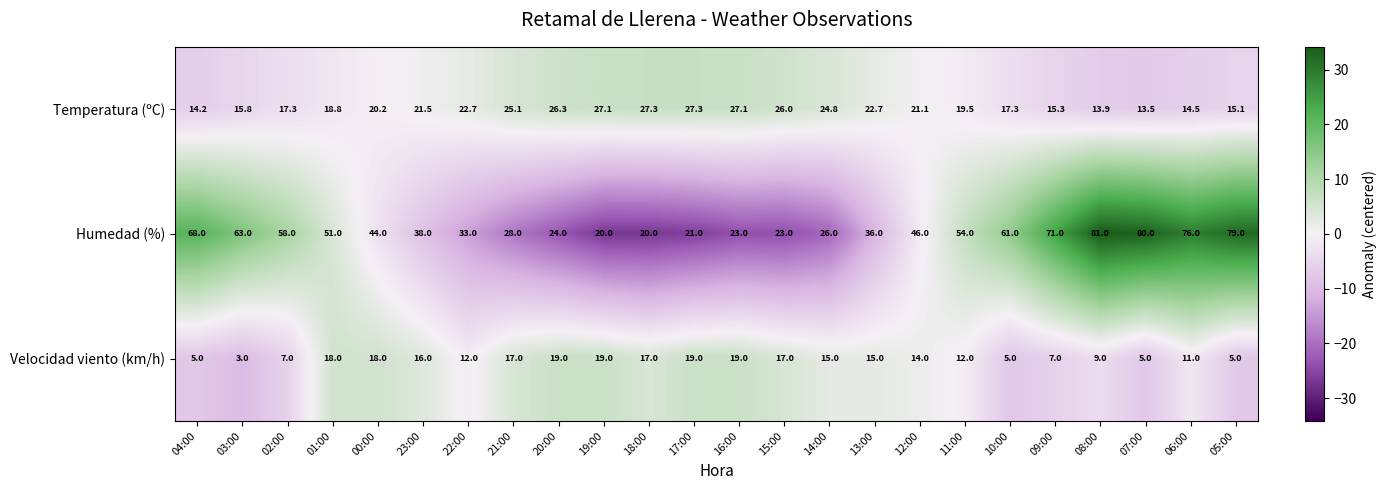

List the series in order of their overall mean, lowest first.

Velocidad viento (km/h), Temperatura (ºC), Humedad (%)